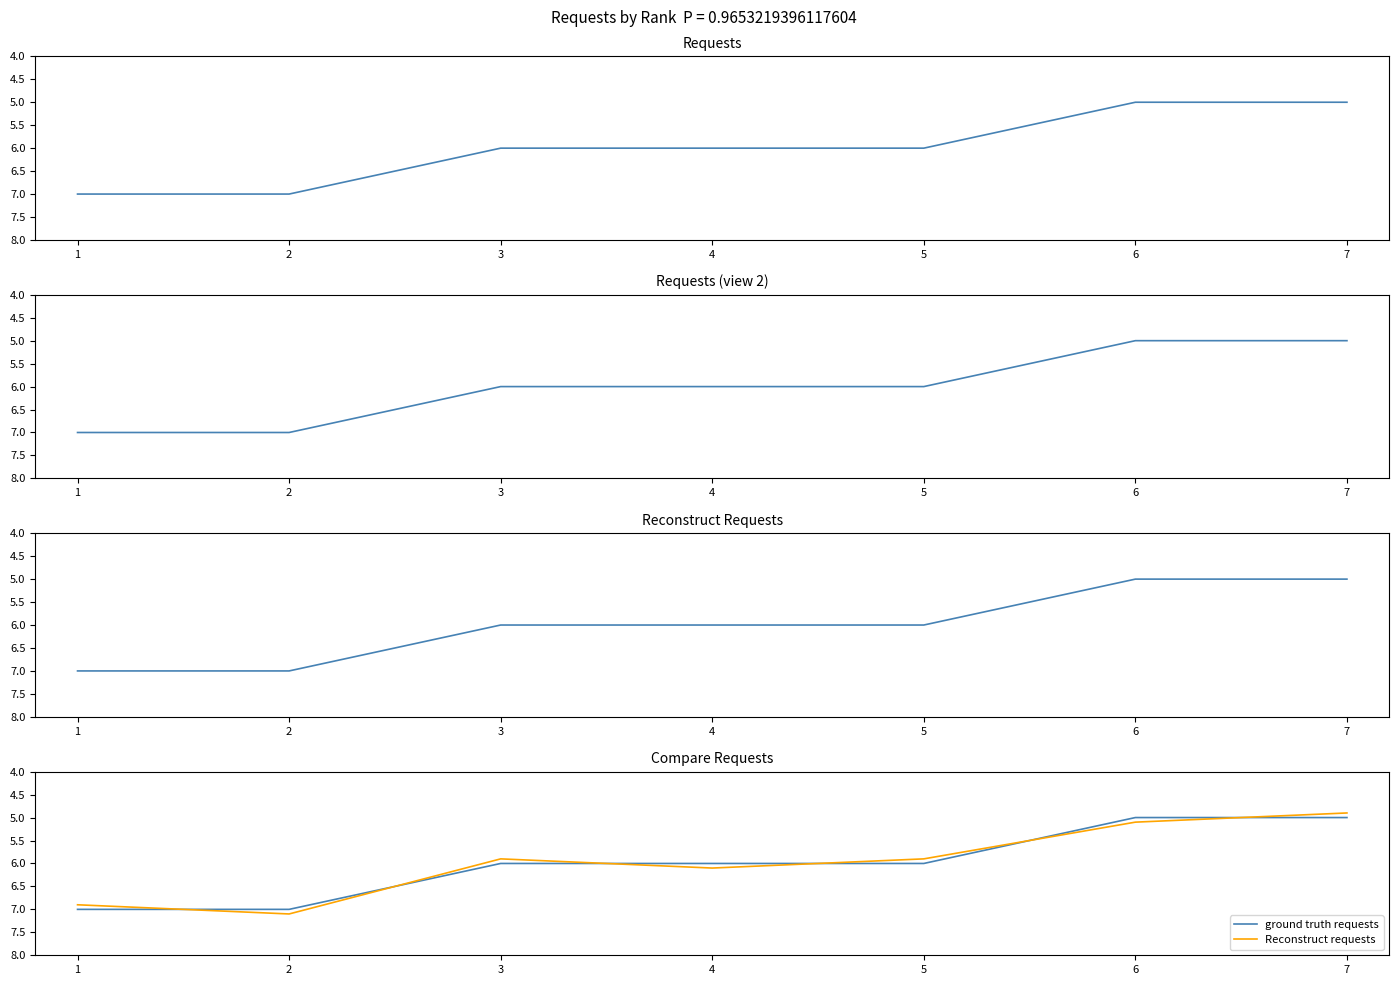

True or false: ground truth requests has more than 2 points higher than both neighbors.

False